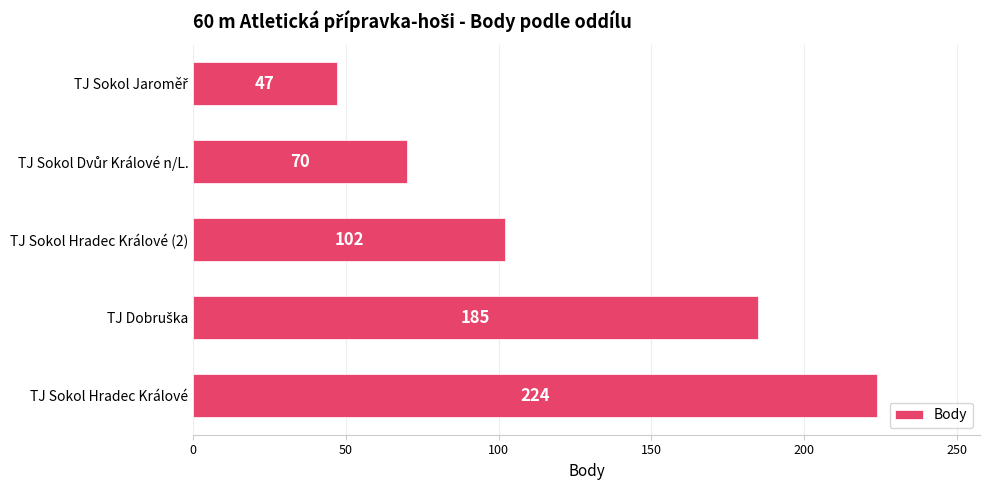

How many values are below 102?

2